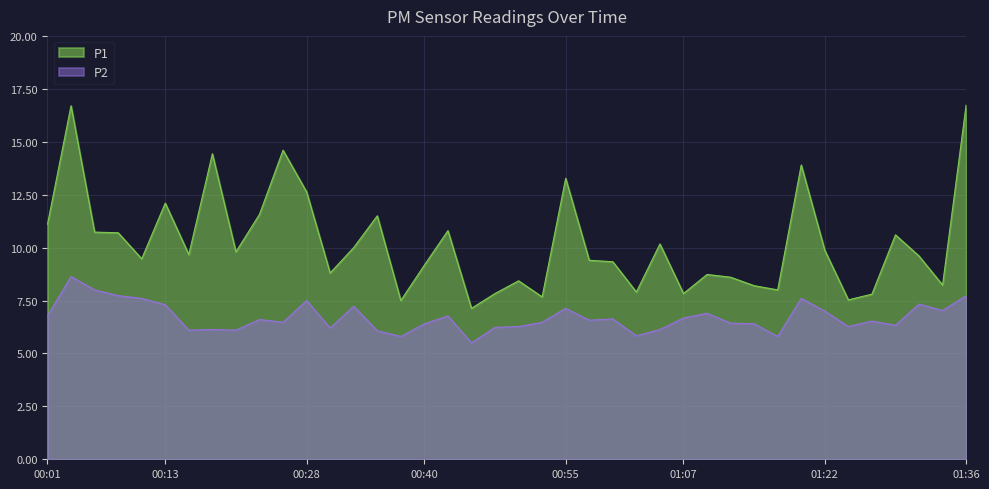

The value of P2 at 01:19 is 7.6. True or false?

True